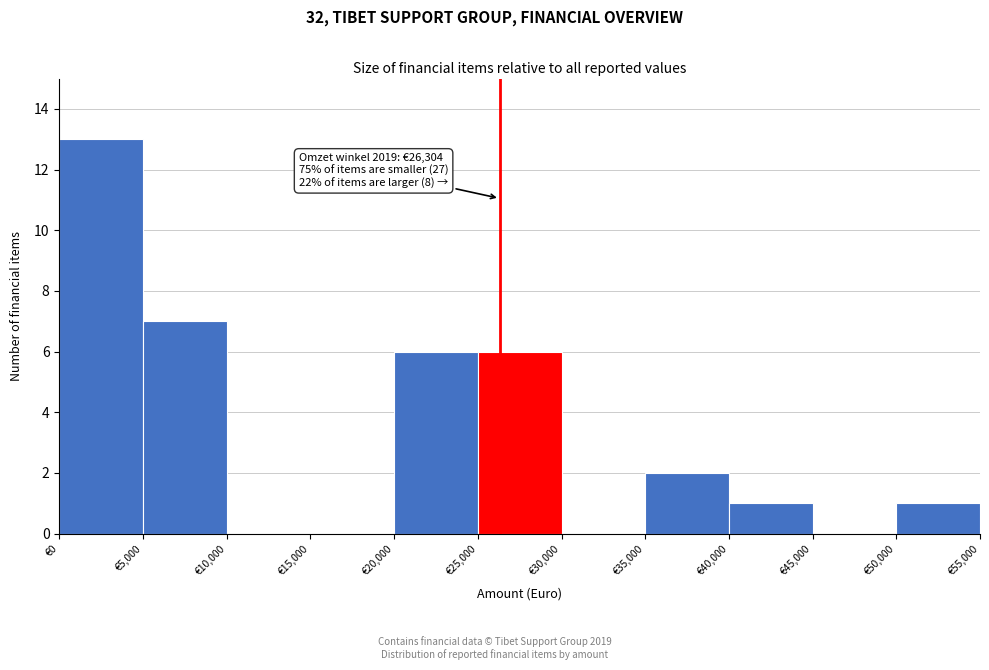

Which range on the x-axis has the tallest bar?

0 to 5000